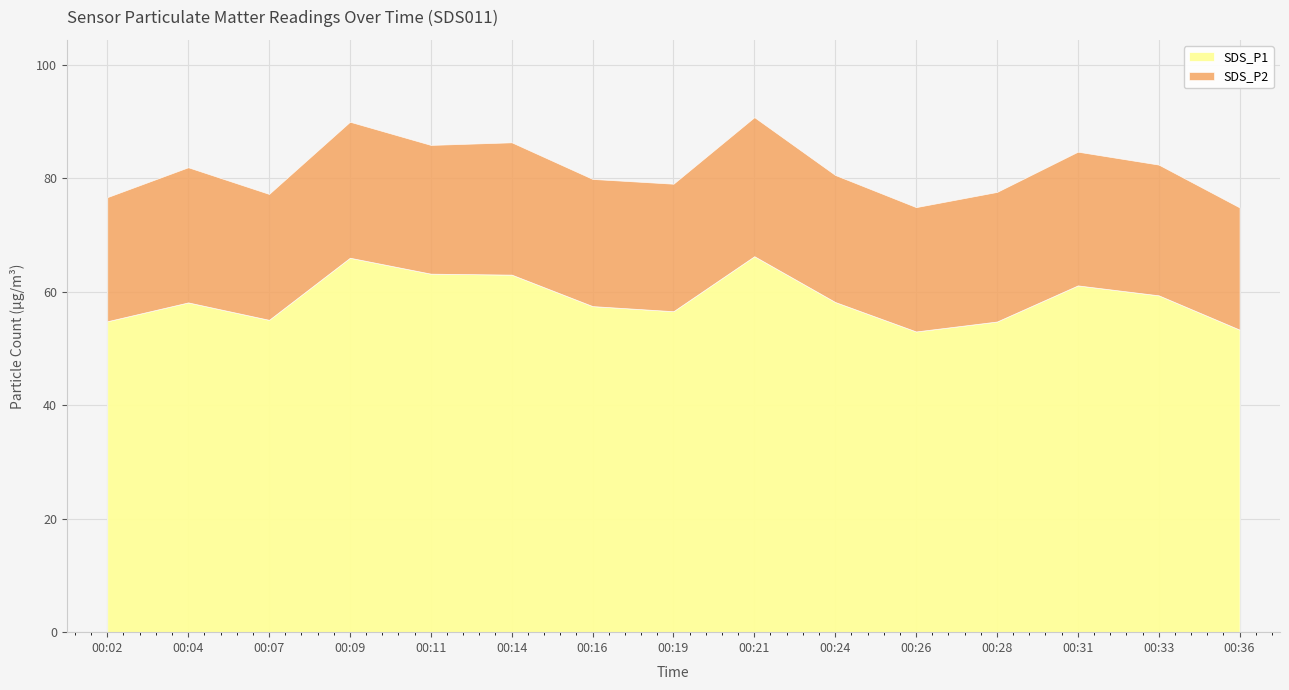

What is the difference between the maximum and minimum values in the SDS_P1 series?

13.3